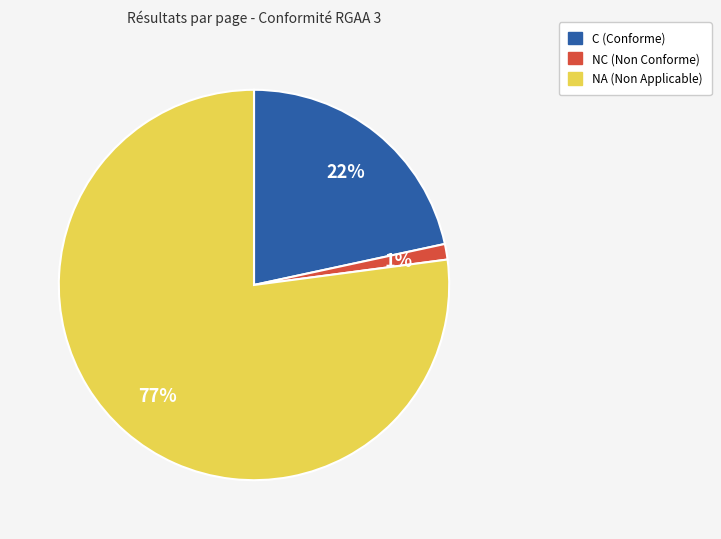

To the nearest percent, what is the average slice percentage?

33%